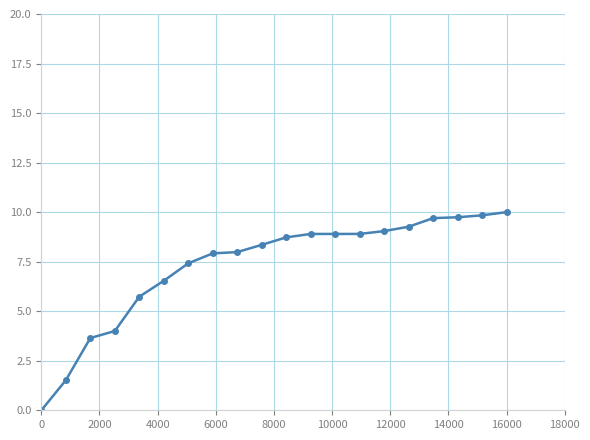

What is the value of the 20th point from the left?

10.0